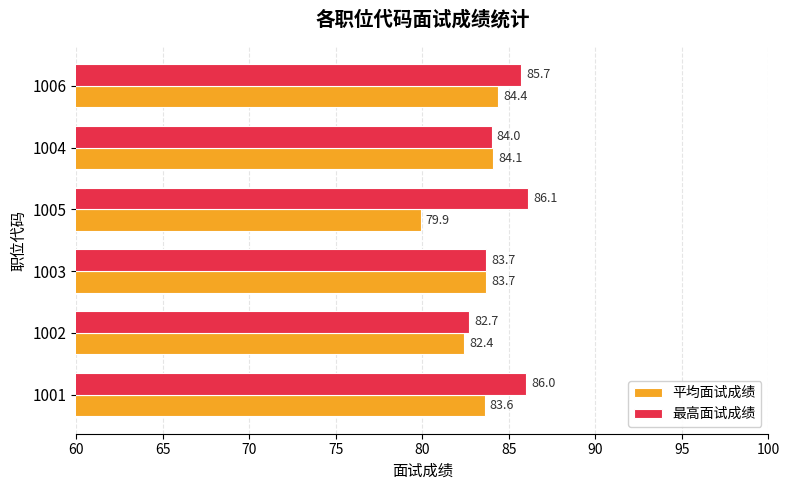

At which label does 平均面试成绩 reach its minimum?

1005